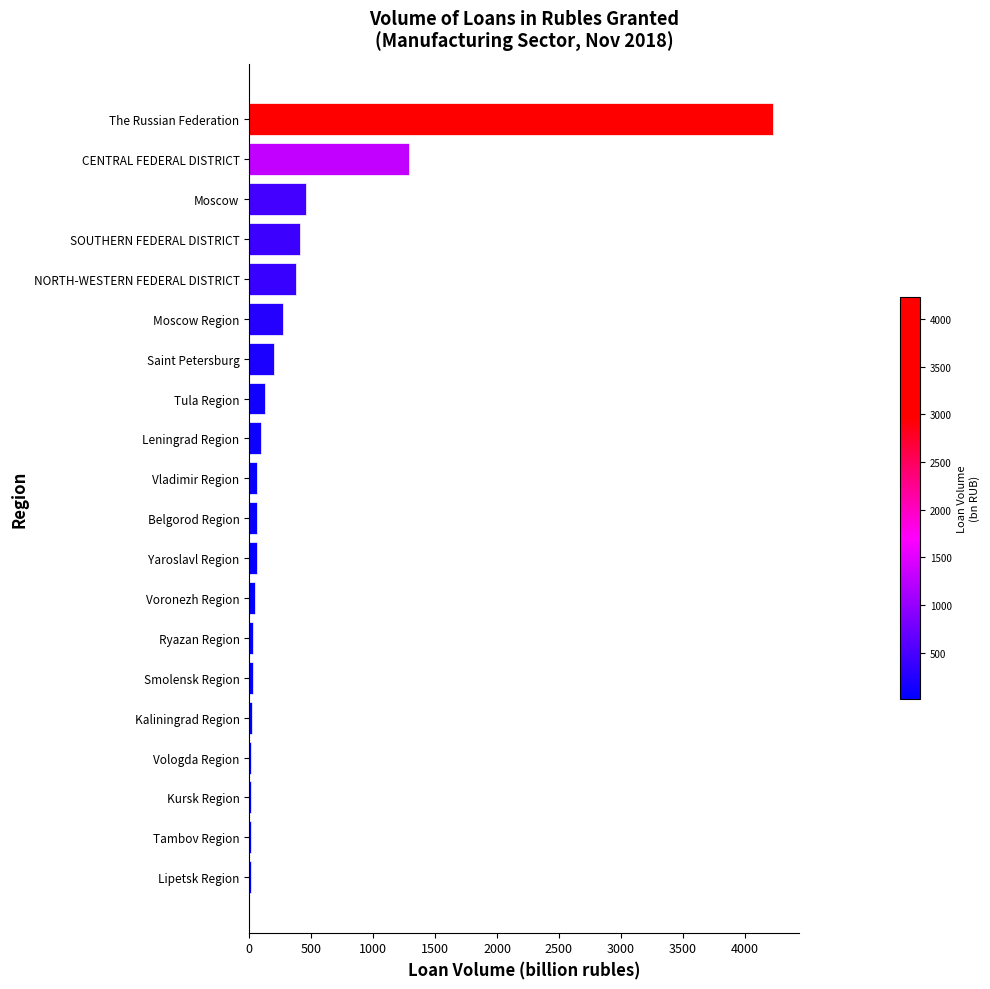

What is the sum of the values at Tula Region and SOUTHERN FEDERAL DISTRICT?

539.6